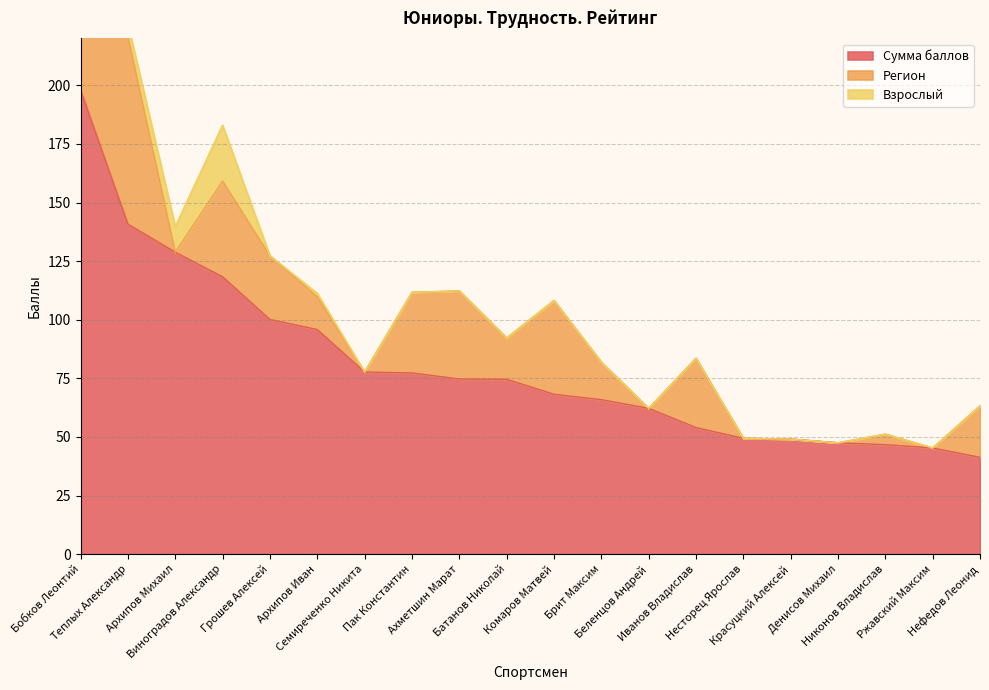

At which label does Регион reach its peak?

Теплых Александр